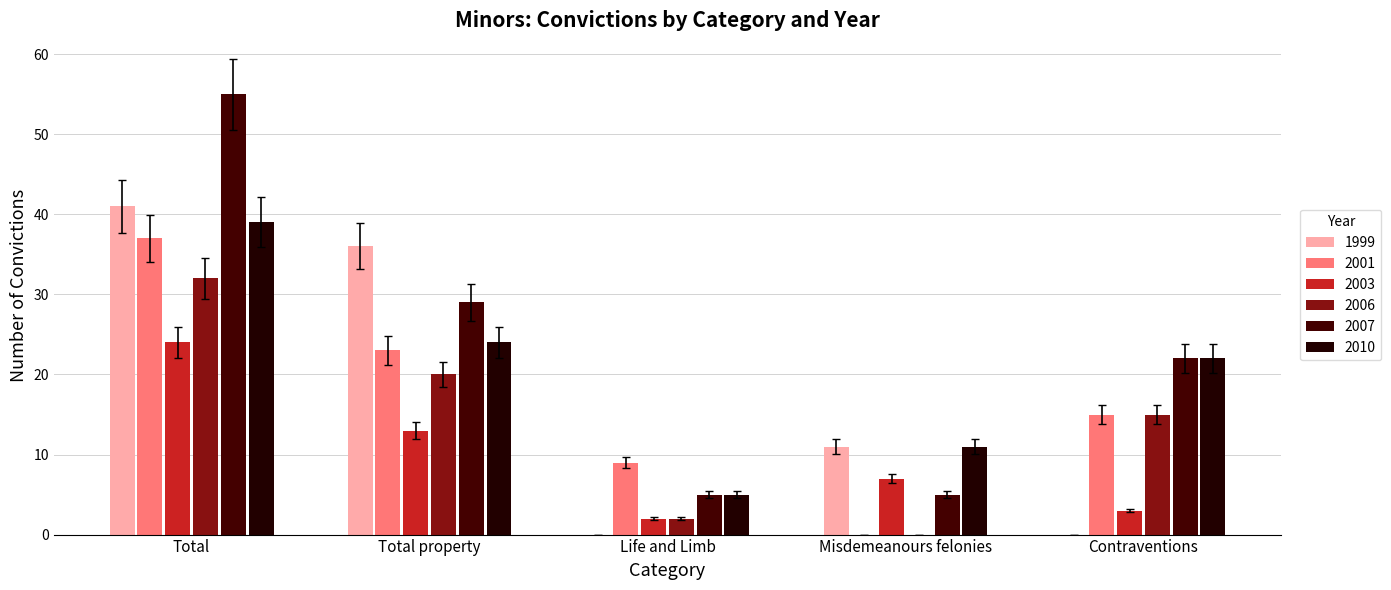

Which series changed the most between Total and Life and Limb?

2007